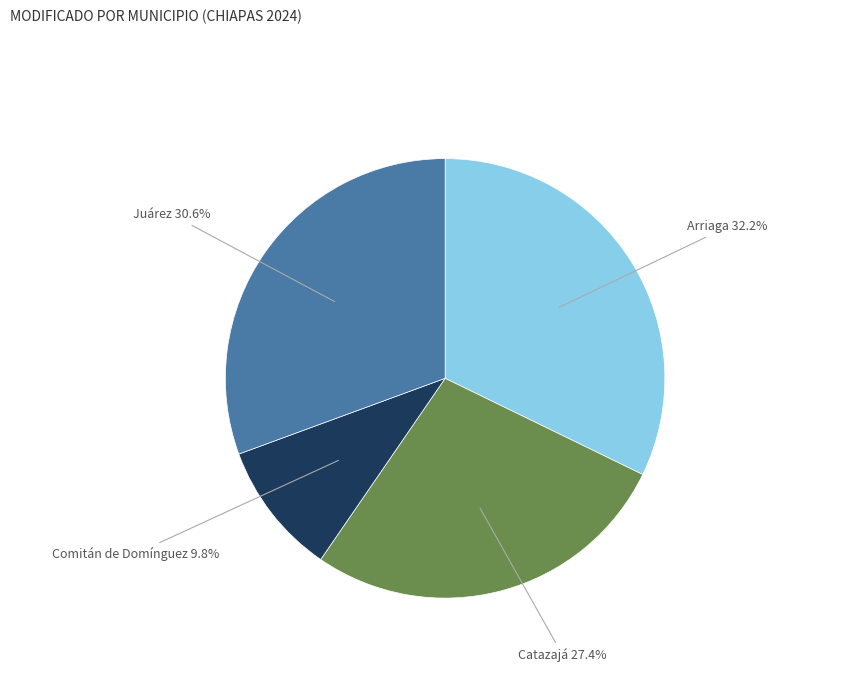

Does Arriaga represent more than half of the total?

No